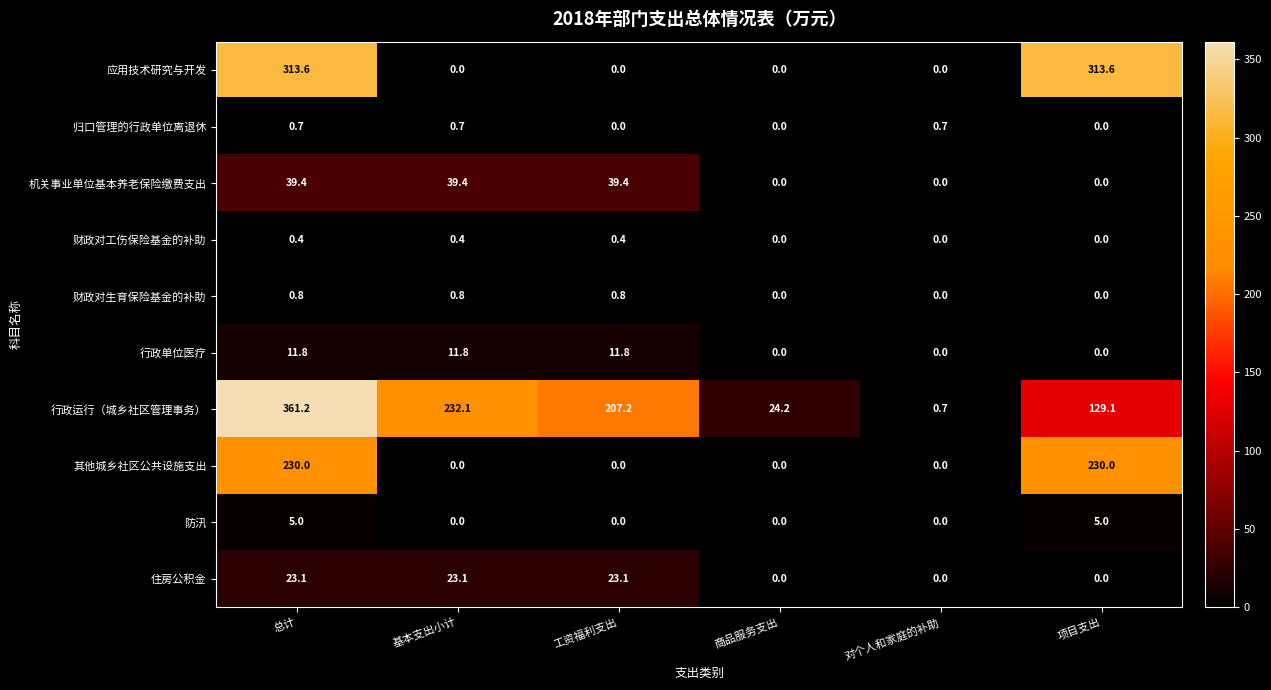

Which series has the largest range (max minus min)?

行政运行（城乡社区管理事务）